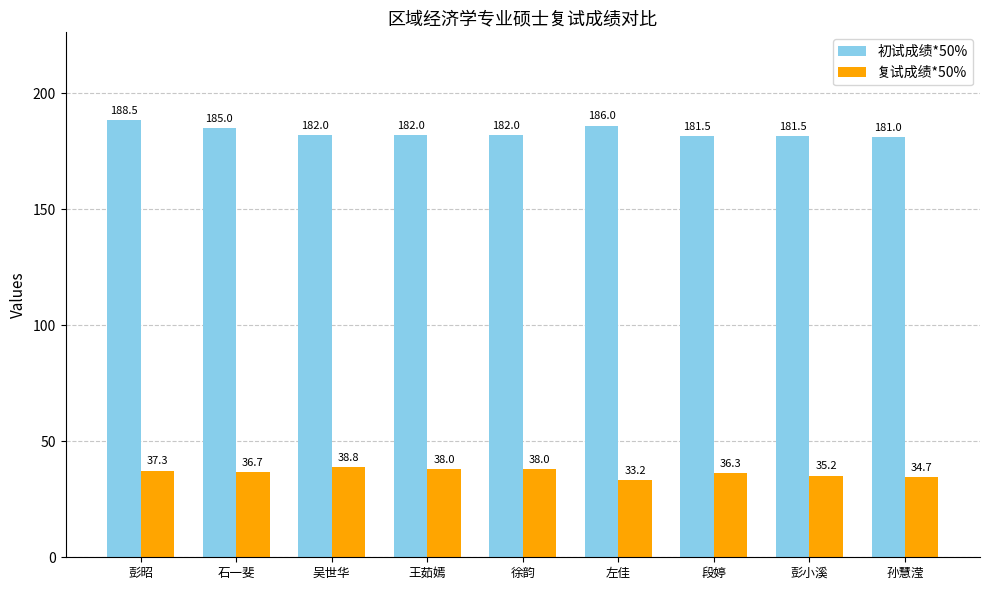

List the series in order of their overall mean, highest first.

初试成绩*50%, 复试成绩*50%